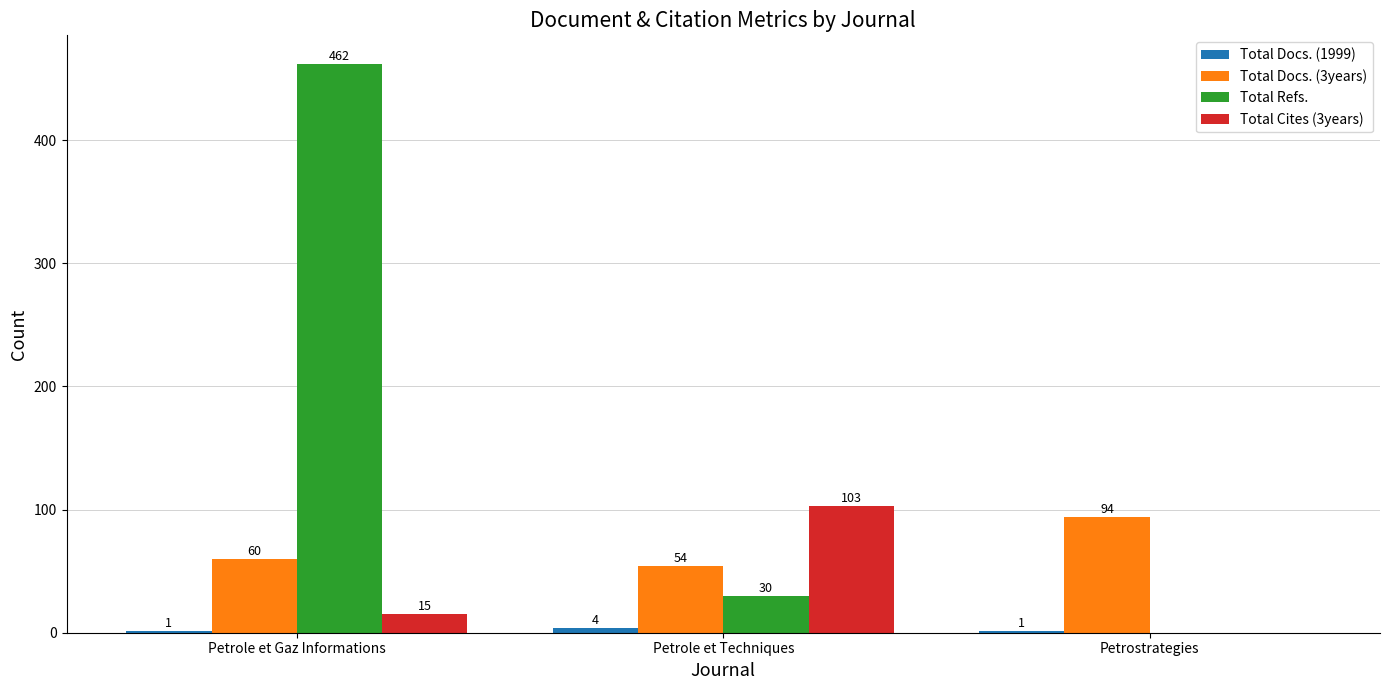

Are the bars grouped side by side (vs. stacked)?

Yes